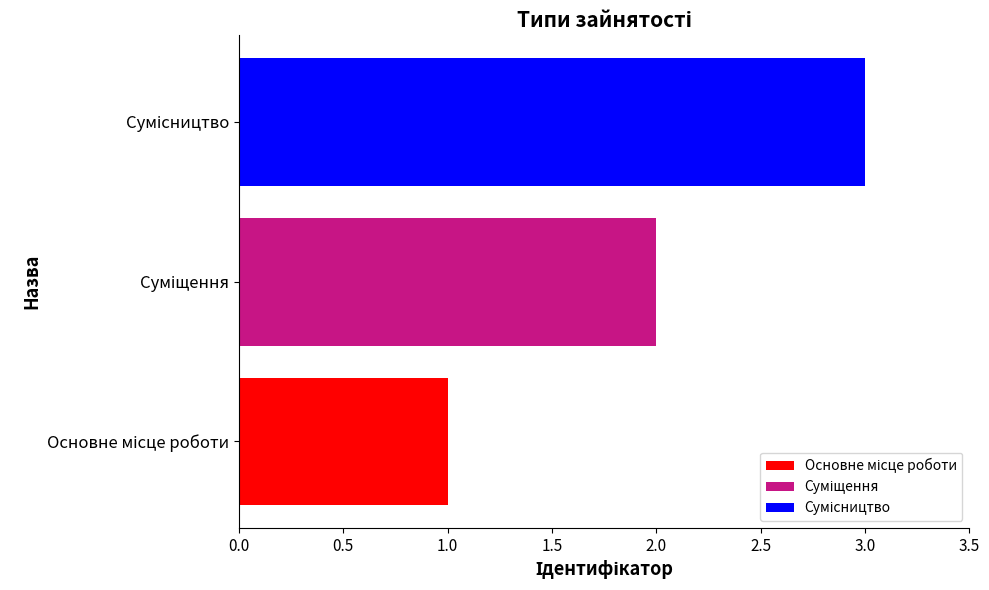

What is the greatest value displayed?

3